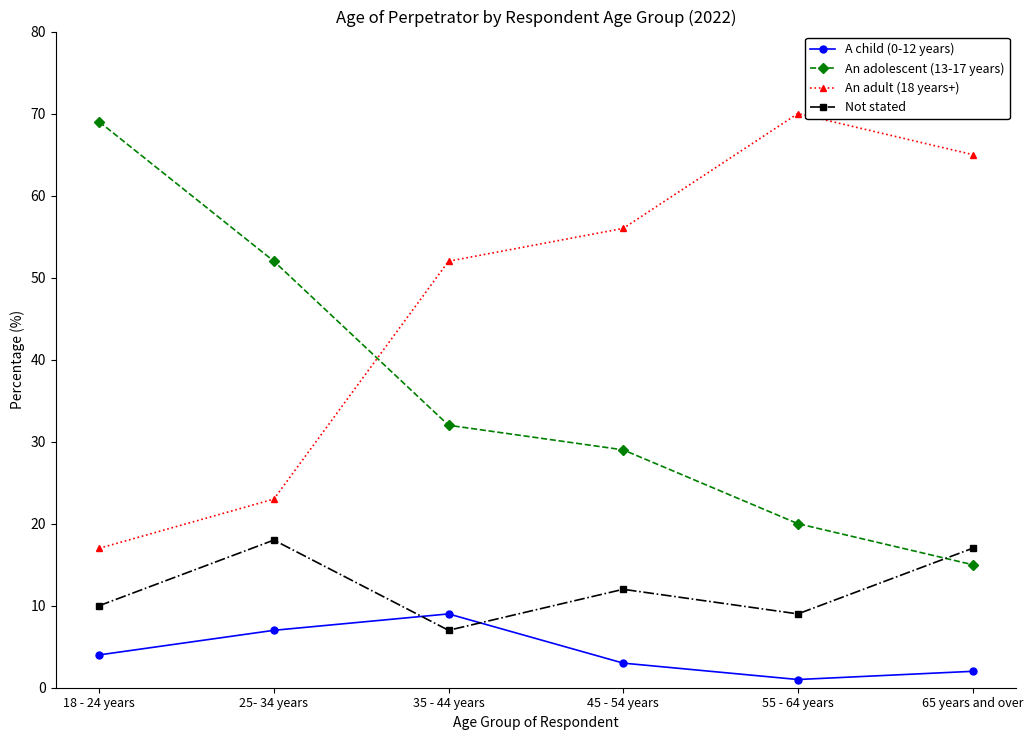

How many interior local valleys does the A child (0-12 years) series have?

1